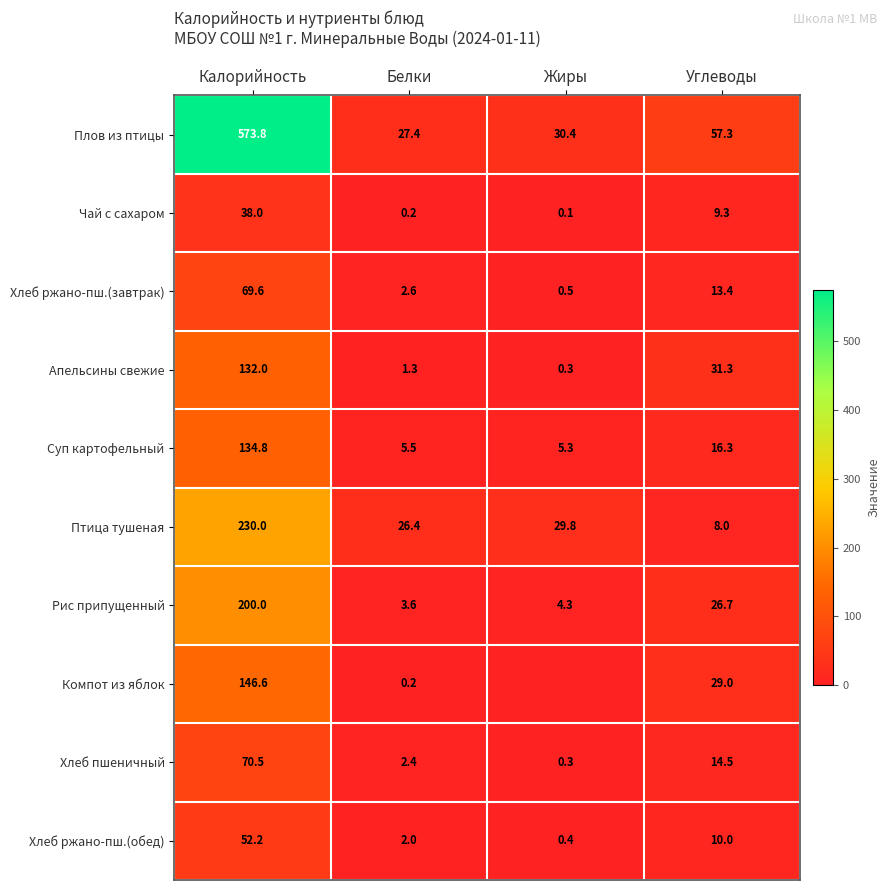

What is the spread (max minus min) of values at Калорийность?

535.8